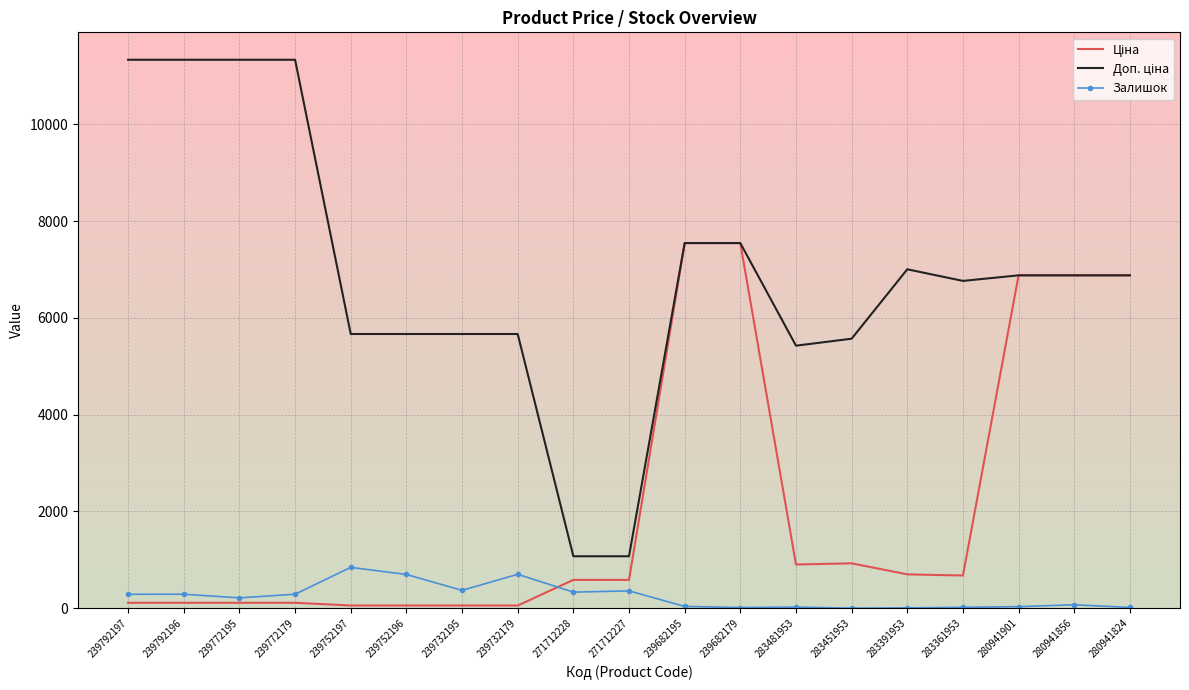

Is it true that Залишок equals 33.0 at 280941901?

True